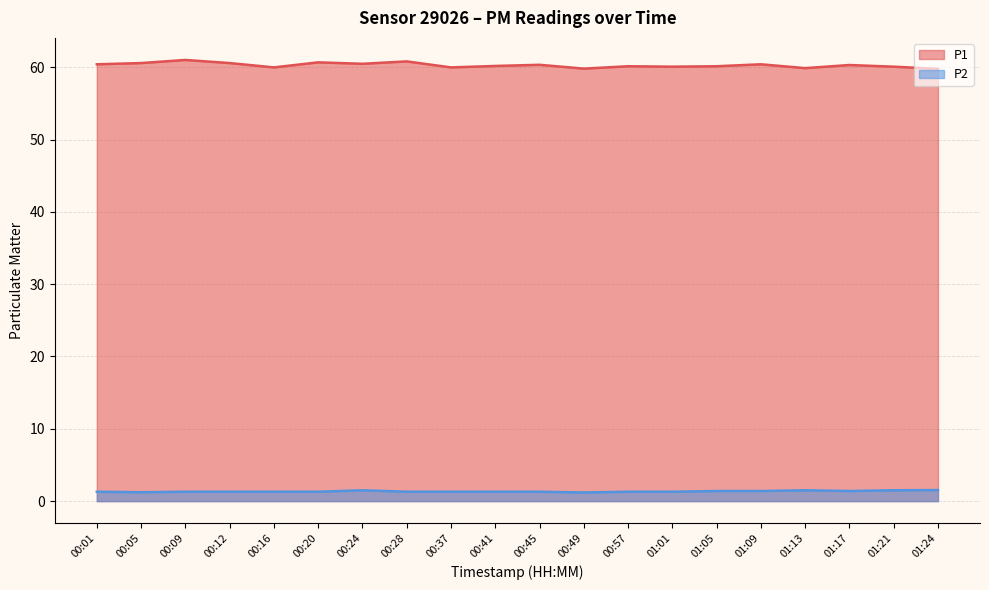

What is the label of the 3rd point from the right?

01:17